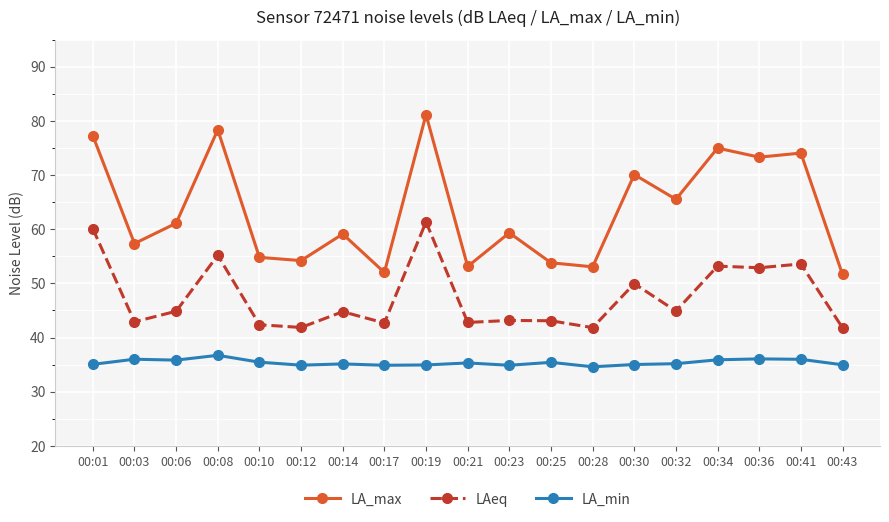

How many values in the LAeq series exceed 44?

10